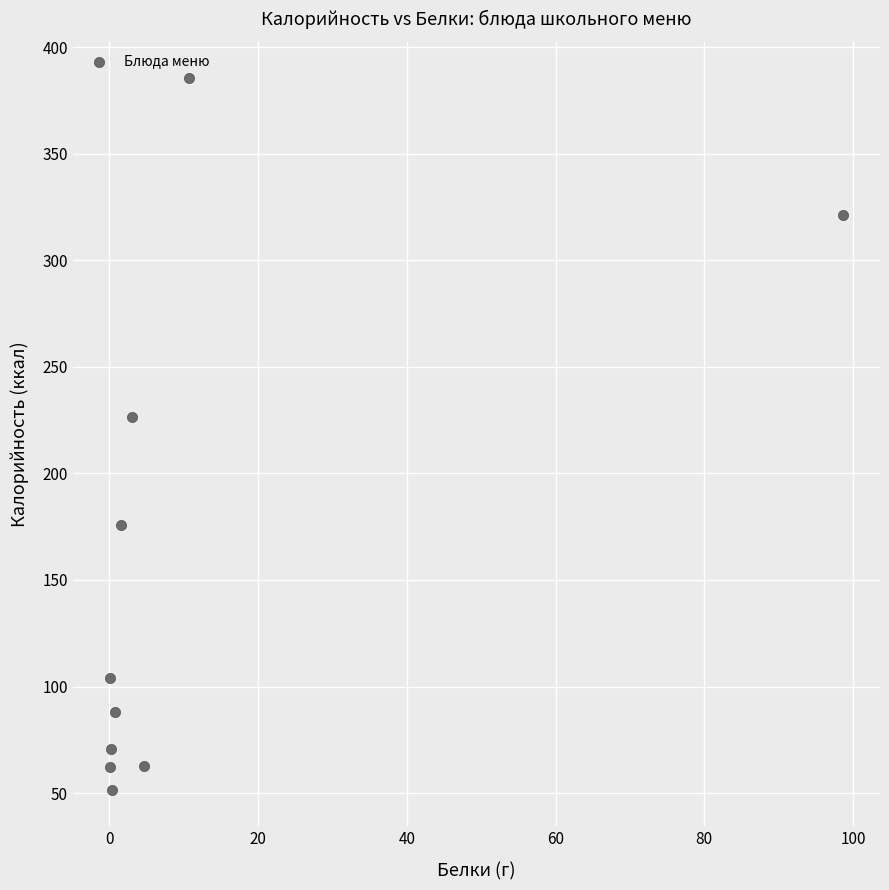

What is the range of Y values (max minus min)?

334.6